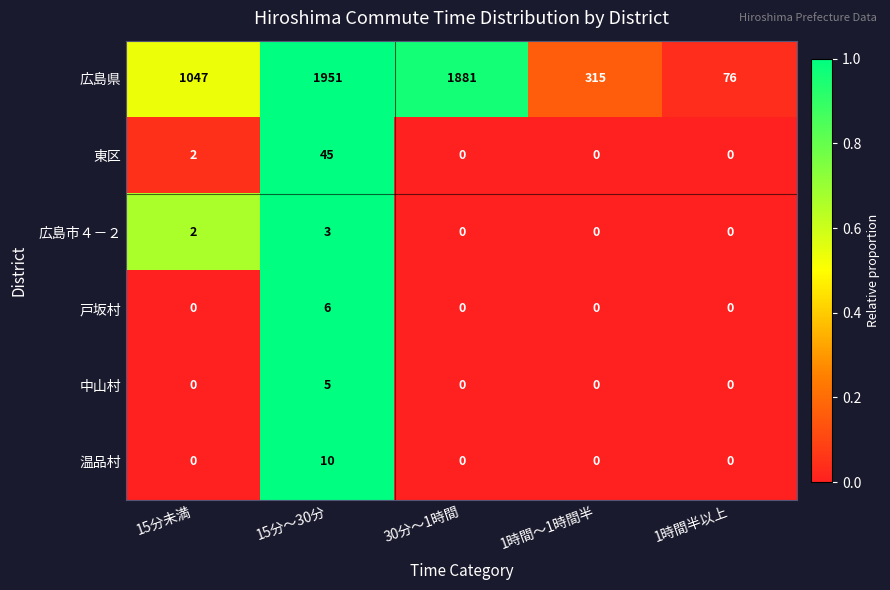

How many data points does each series have?

5